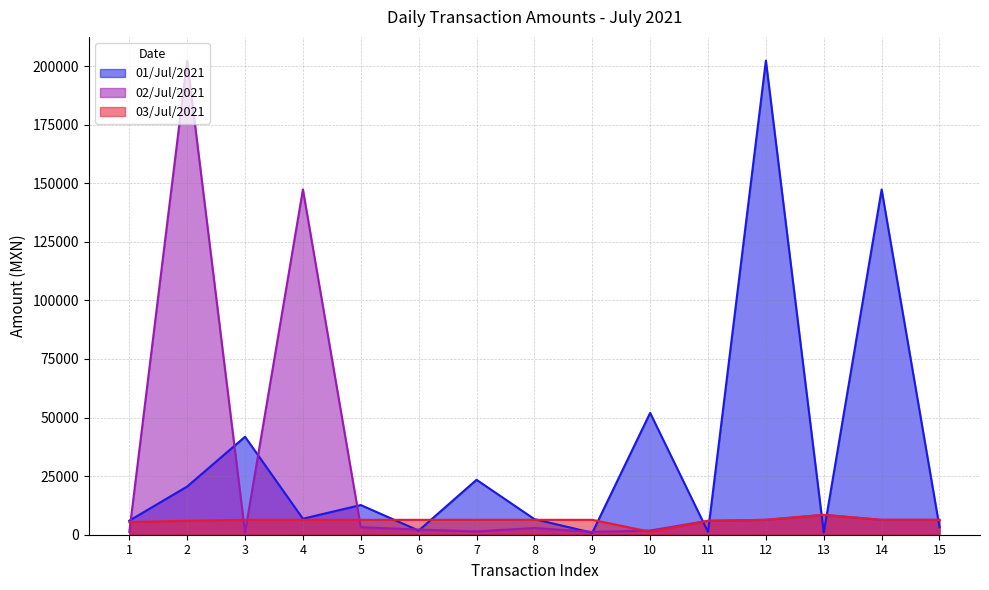

Which series ends up on top after the final intersection of 03/Jul/2021 and 01/Jul/2021?

03/Jul/2021